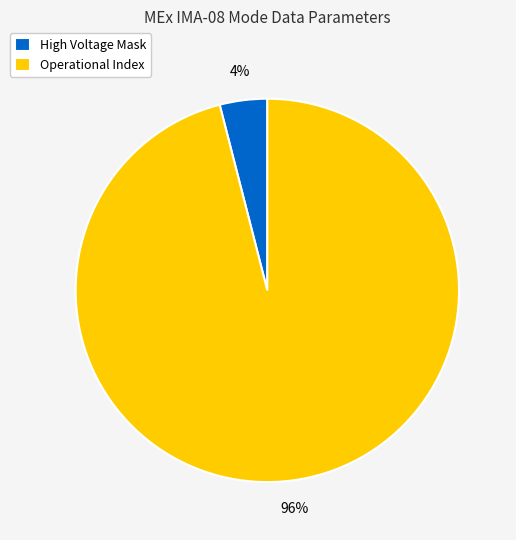

To the nearest percent, what is the average slice percentage?

50%